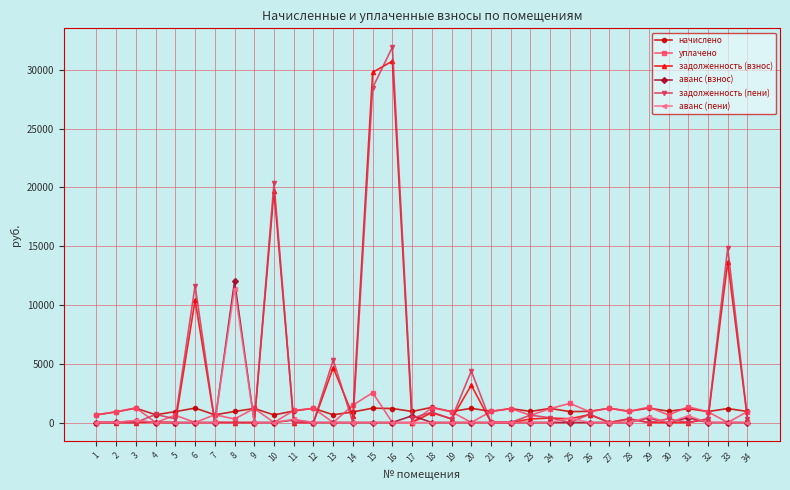

At how many categories does at least one series exceed 20110?

3